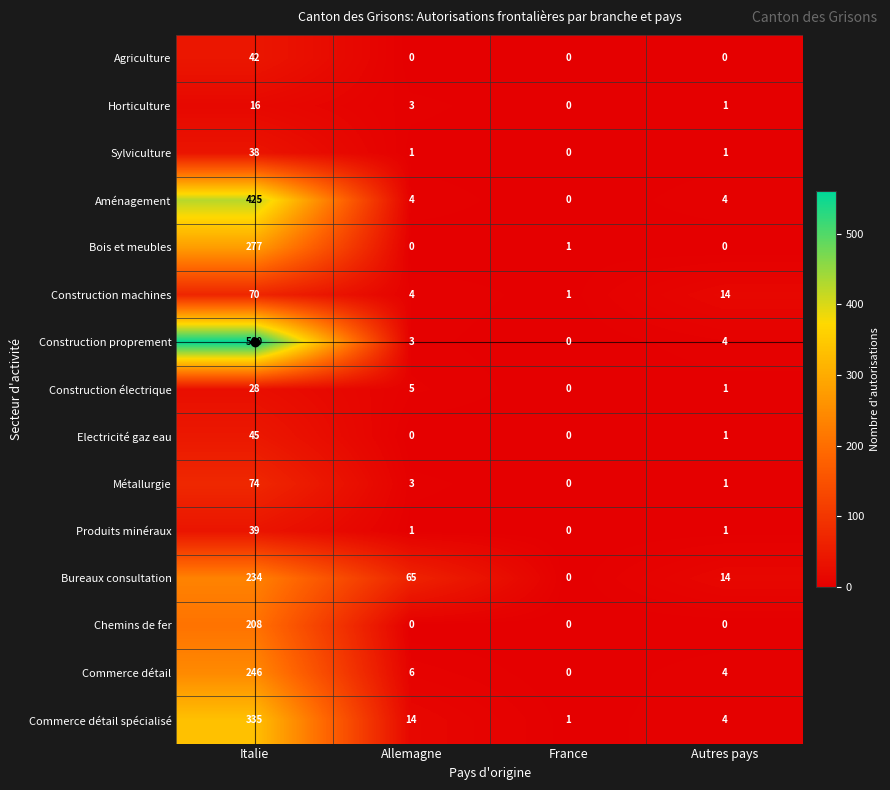

Which series has the largest total across all categories?

Construction proprement